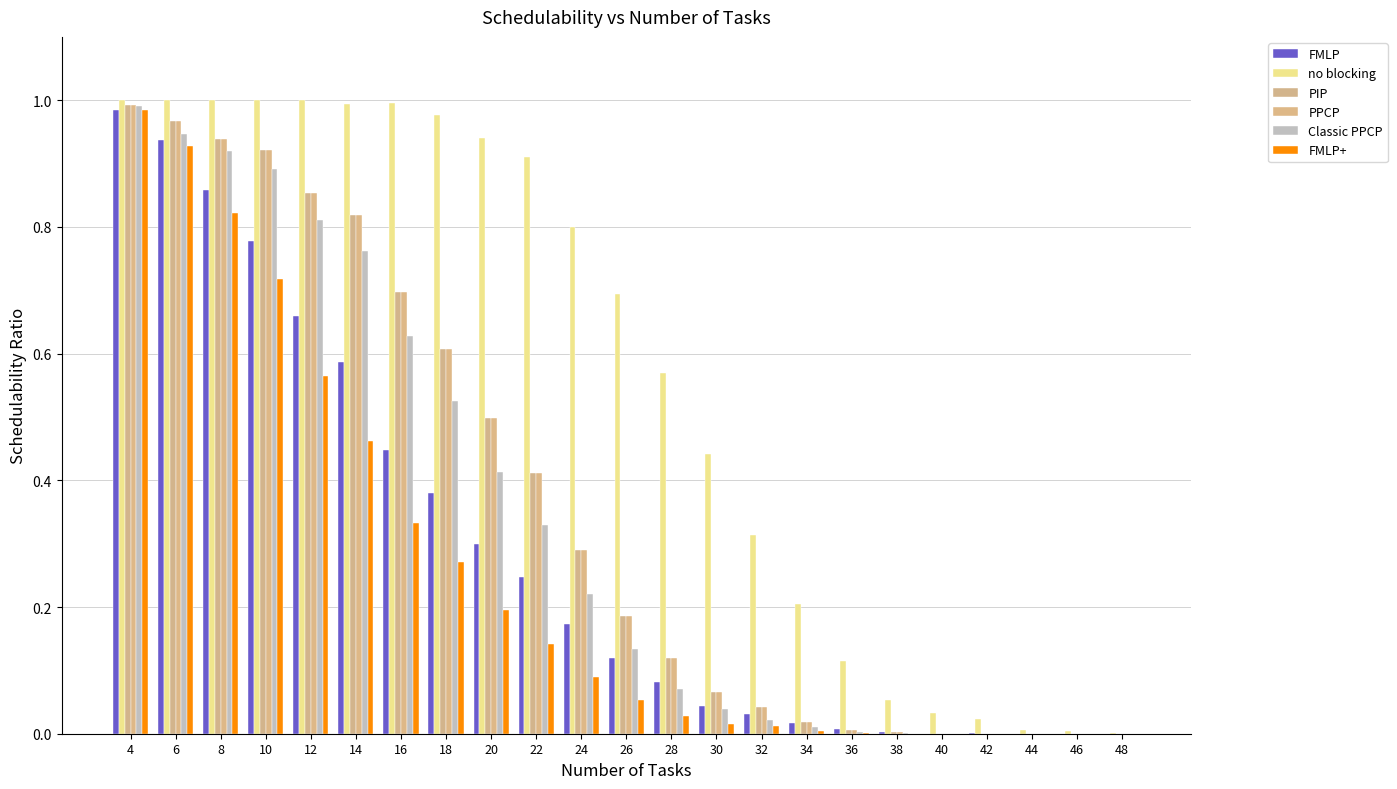

What are all the series names shown in the legend?

FMLP, no blocking, PIP, PPCP, Classic PPCP, FMLP+